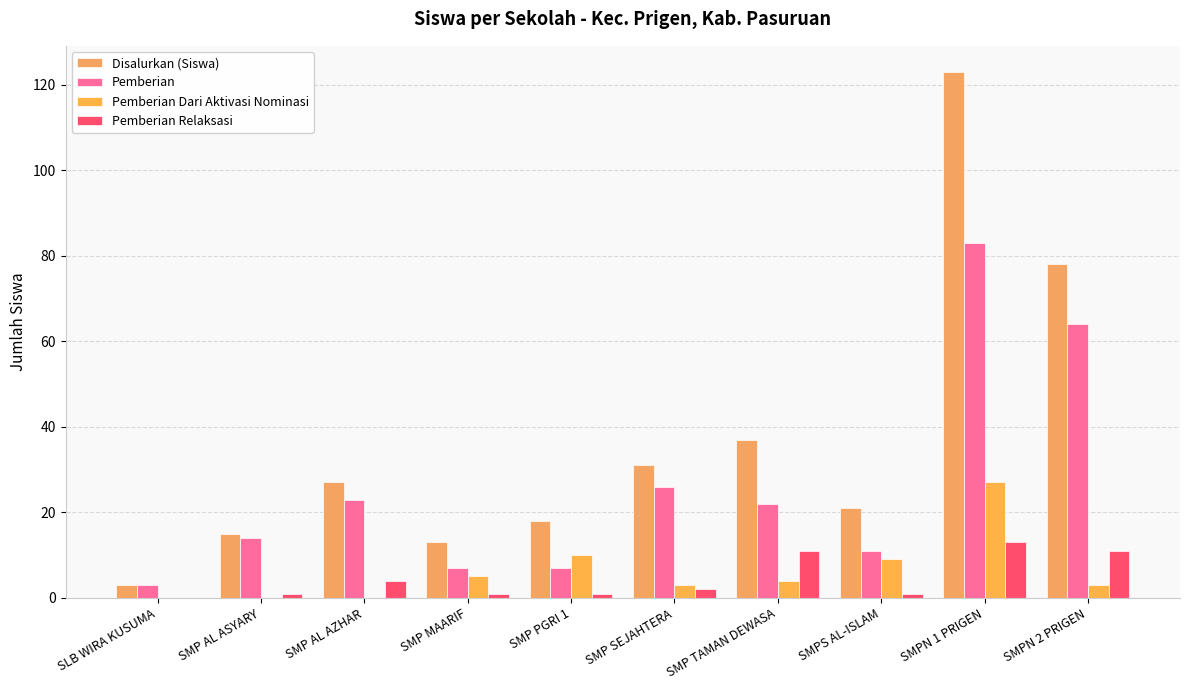

What is the difference between the highest and lowest values at SMP AL AZHAR?

27